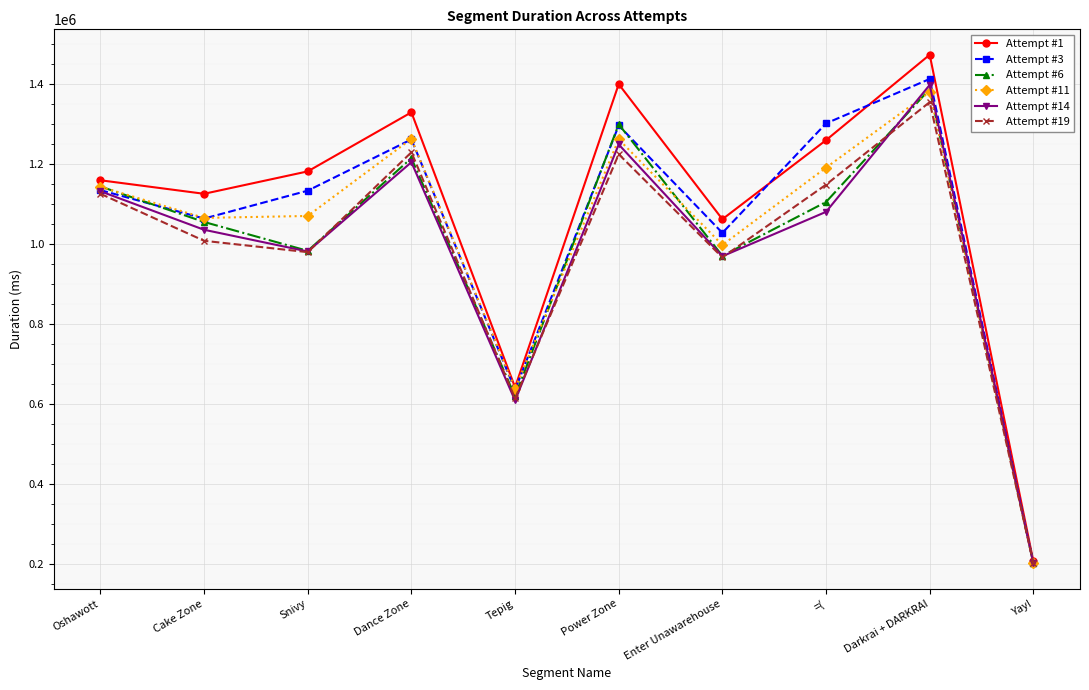

At which category does Attempt #19 reach its first local peak?

Dance Zone